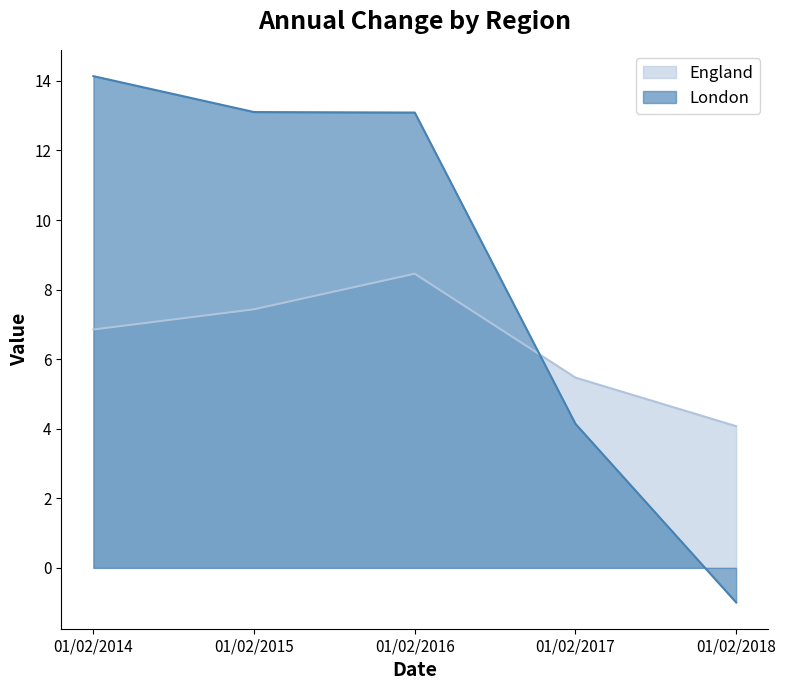

Reading right to left, extract all data points from this chart.

England: 01/02/2018=4.1	01/02/2017=5.5	01/02/2016=8.5	01/02/2015=7.4	01/02/2014=6.9
London: 01/02/2018=-1.0	01/02/2017=4.1	01/02/2016=13.1	01/02/2015=13.1	01/02/2014=14.1